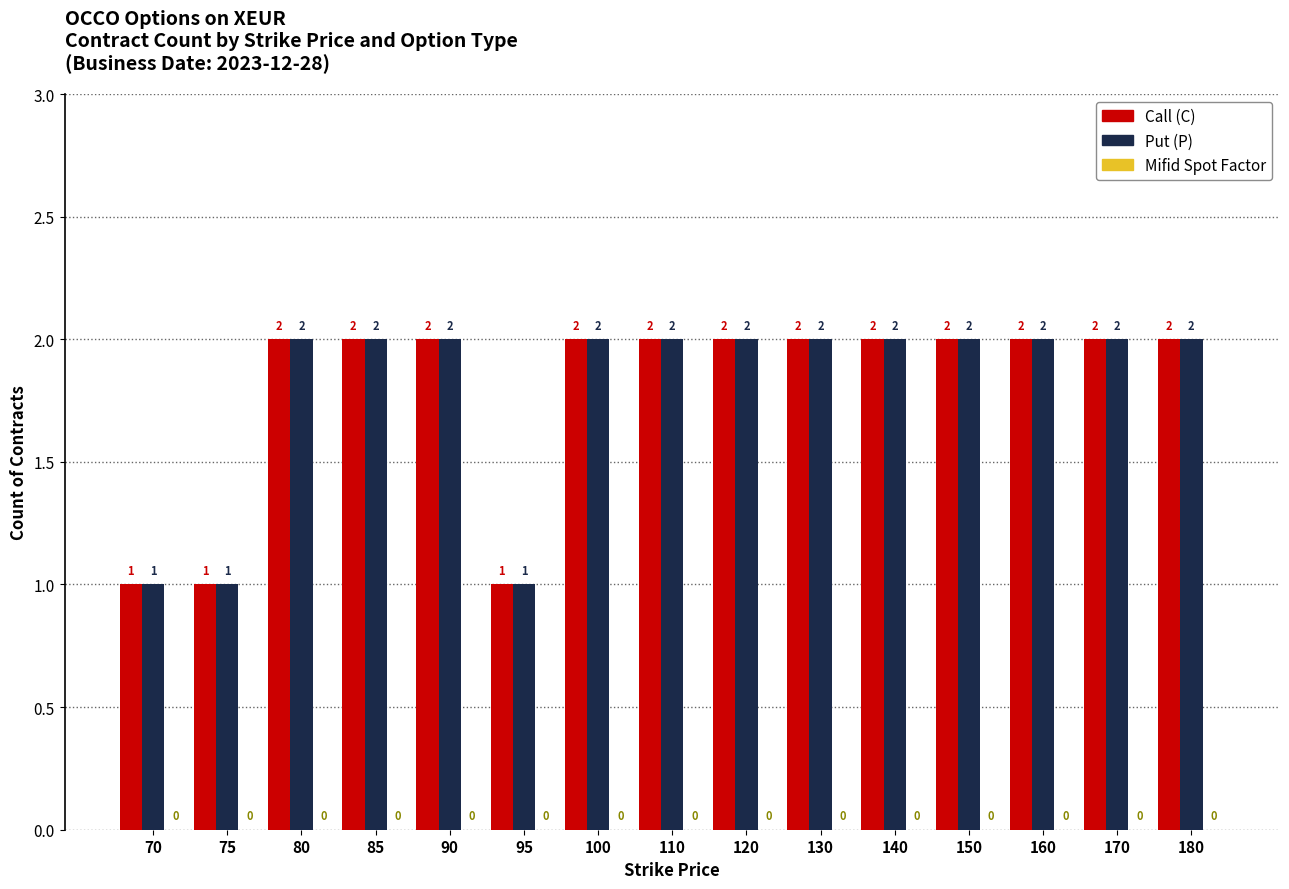

What is the spread (max minus min) of values at 120?

0